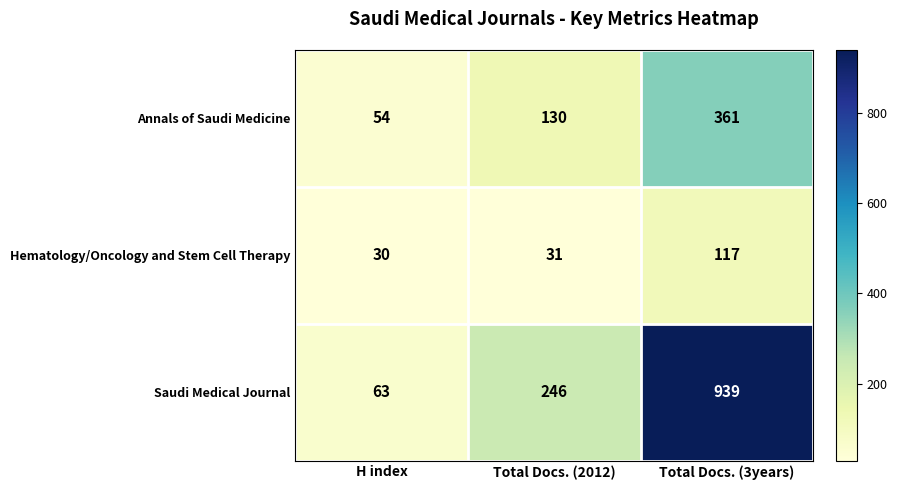

What is the maximum value for Saudi Medical Journal?

939